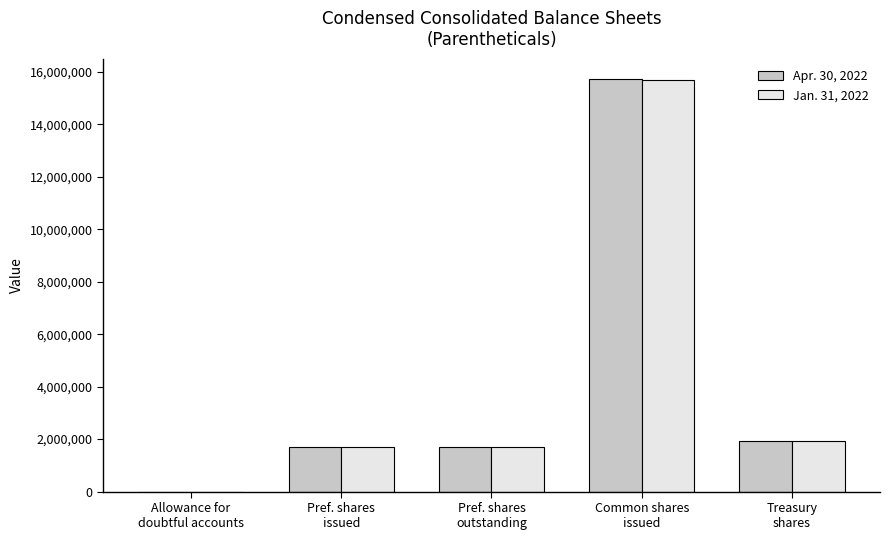

The Jan. 31, 2022 series shows 1683000 at Pref. shares
outstanding. True or false?

True